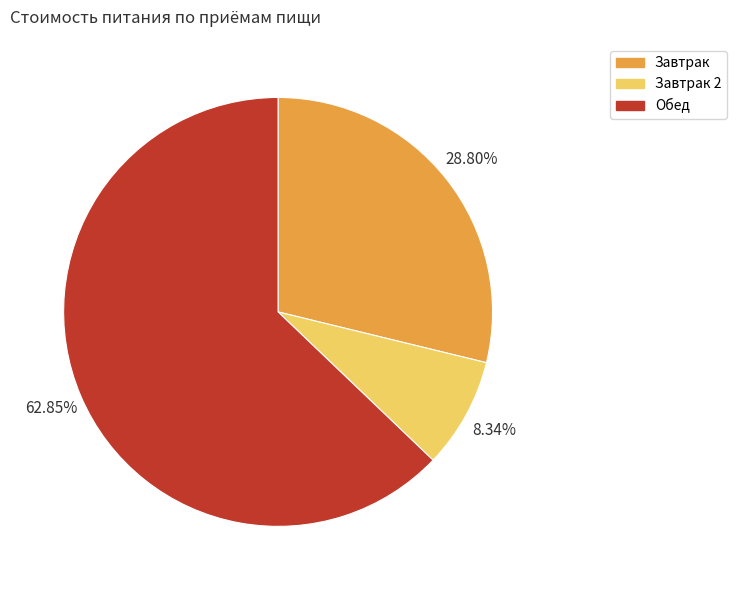

How many slices are in this pie chart?

3